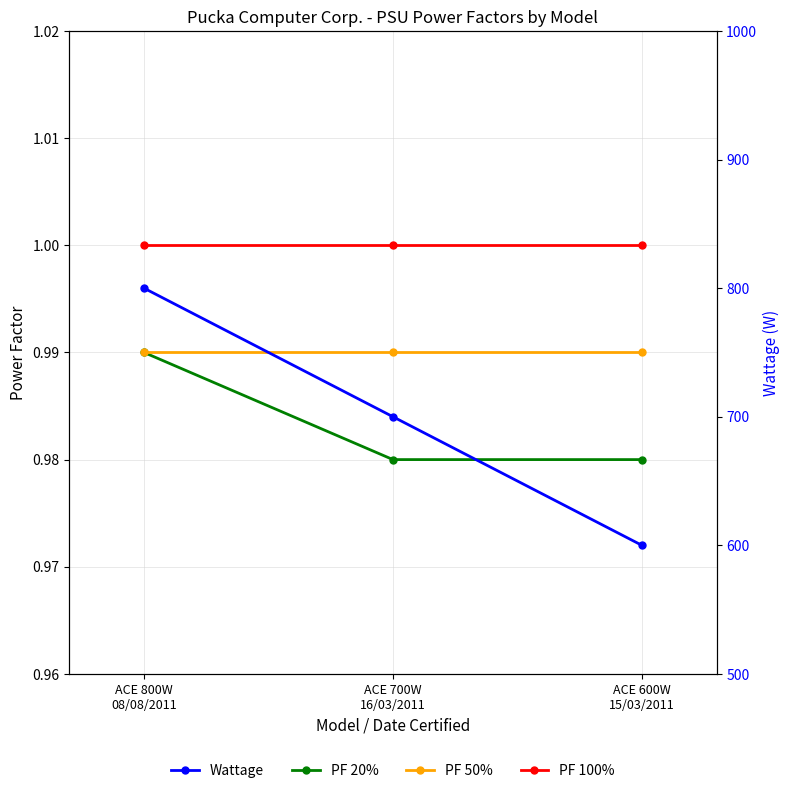

Count the number of categories in the chart.

3